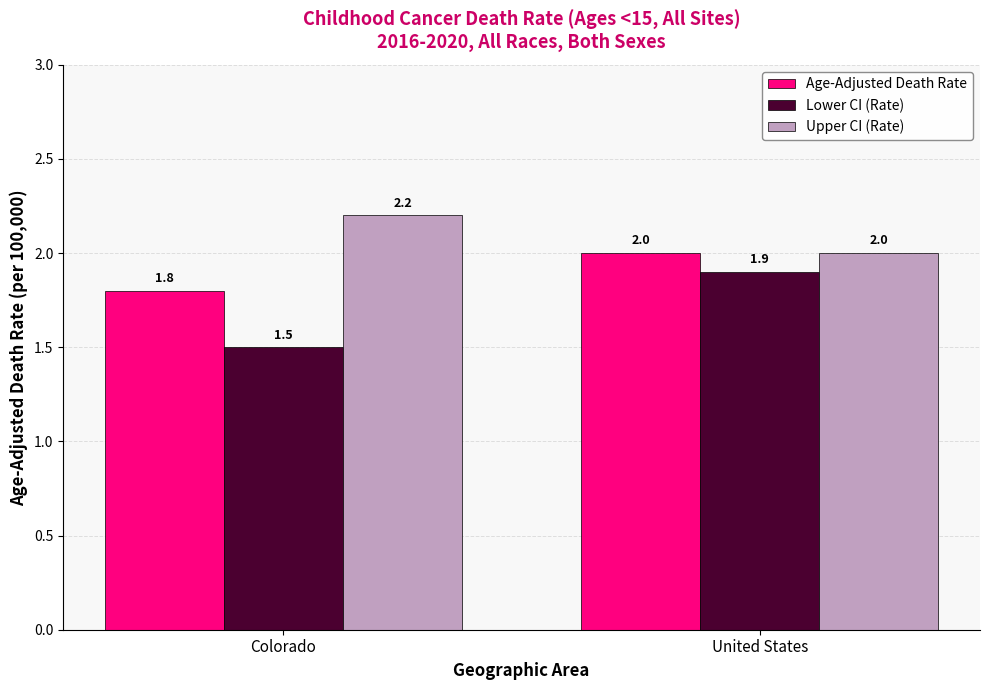

Reading right to left, transcribe all the data shown in this chart.

Age-Adjusted Death Rate: United States=2.0	Colorado=1.8
Lower CI (Rate): United States=1.9	Colorado=1.5
Upper CI (Rate): United States=2.0	Colorado=2.2